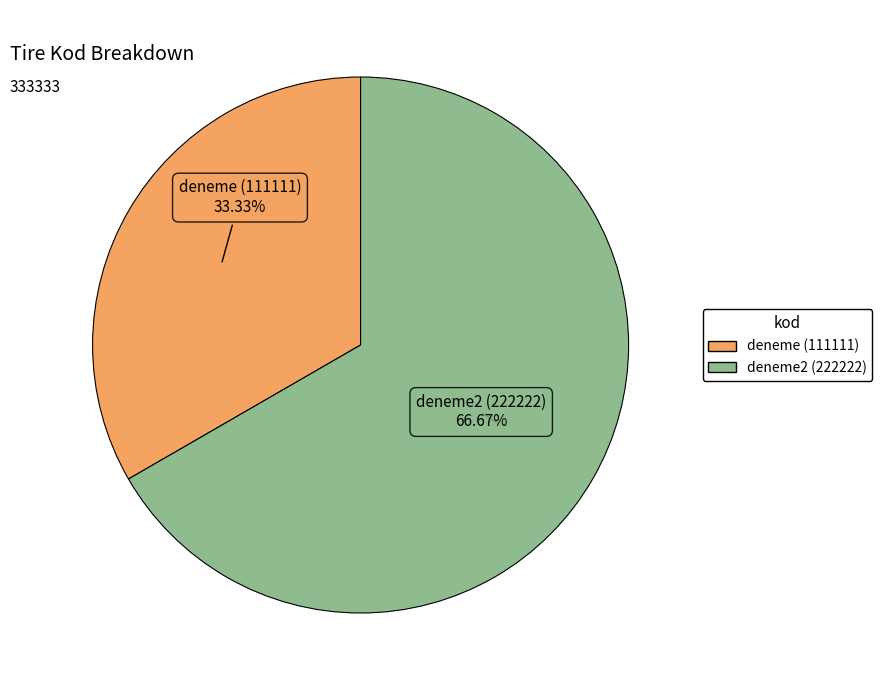

What percentage is NOT represented by deneme2 (222222)?

33.3%